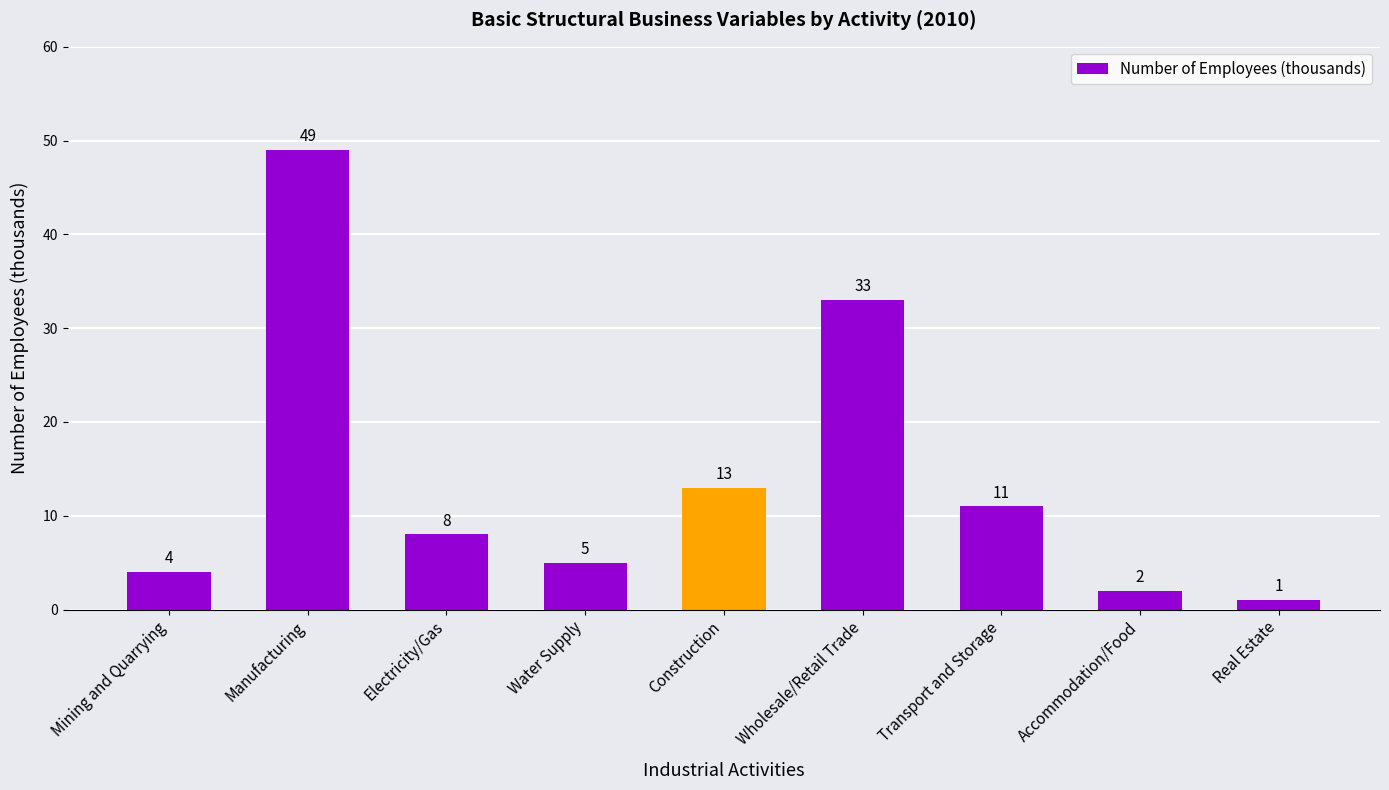

Is it true that the value at Transport and Storage is 11?

True